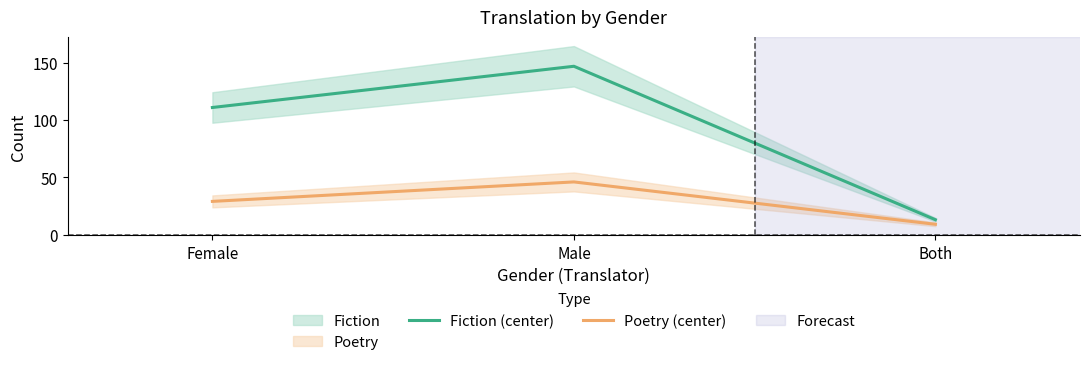

What is the sum of all Fiction (center) values?

271